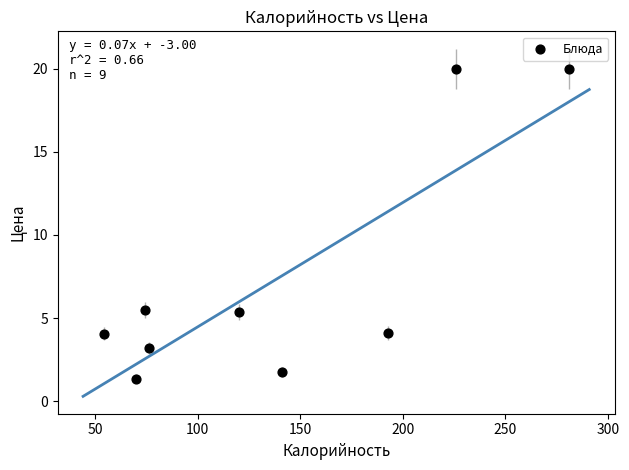

What is the average X value?

137.2